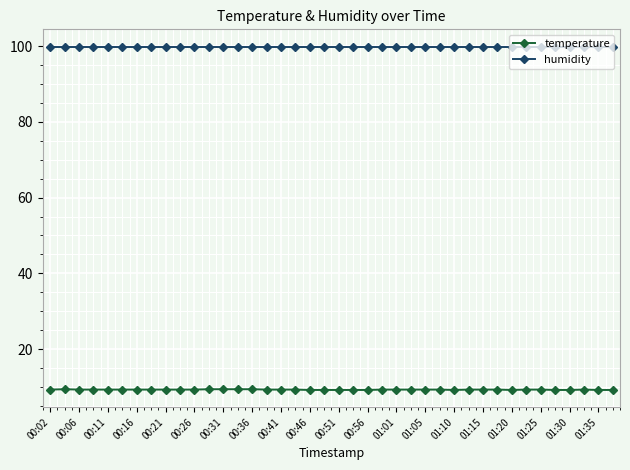

List the series in order of their overall mean, highest first.

humidity, temperature